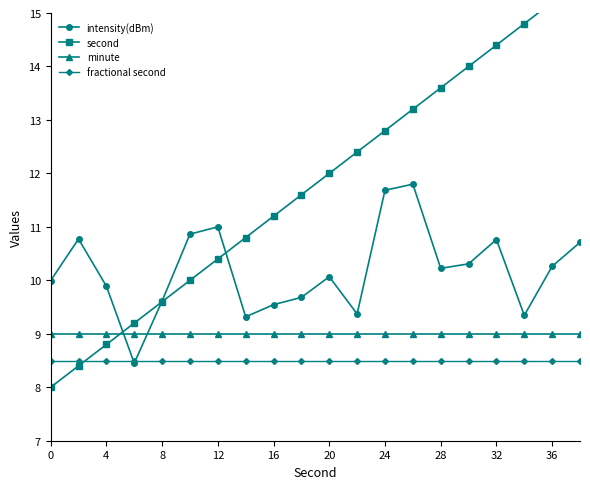

How many lines are shown in the chart?

4